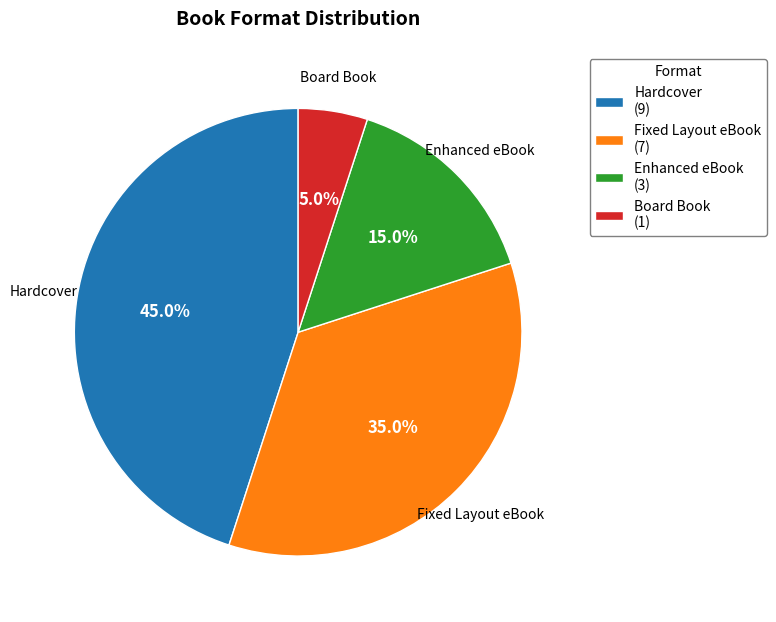

What is the smallest slice in the pie chart?

Board Book (1)